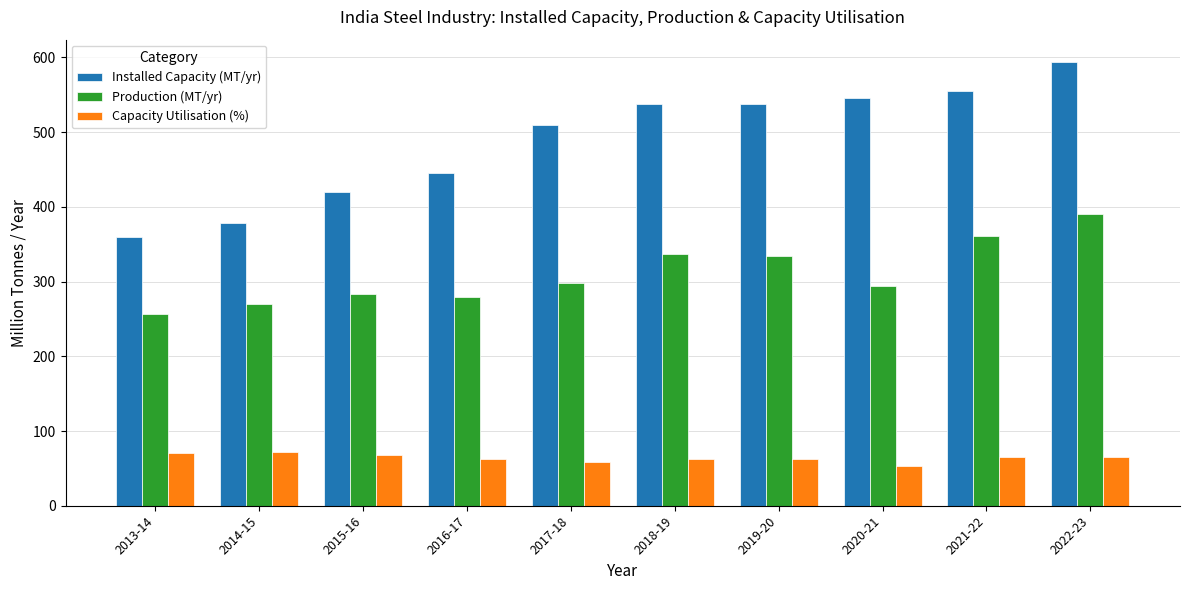

What is the label of the 1st bar from the left?

2013-14